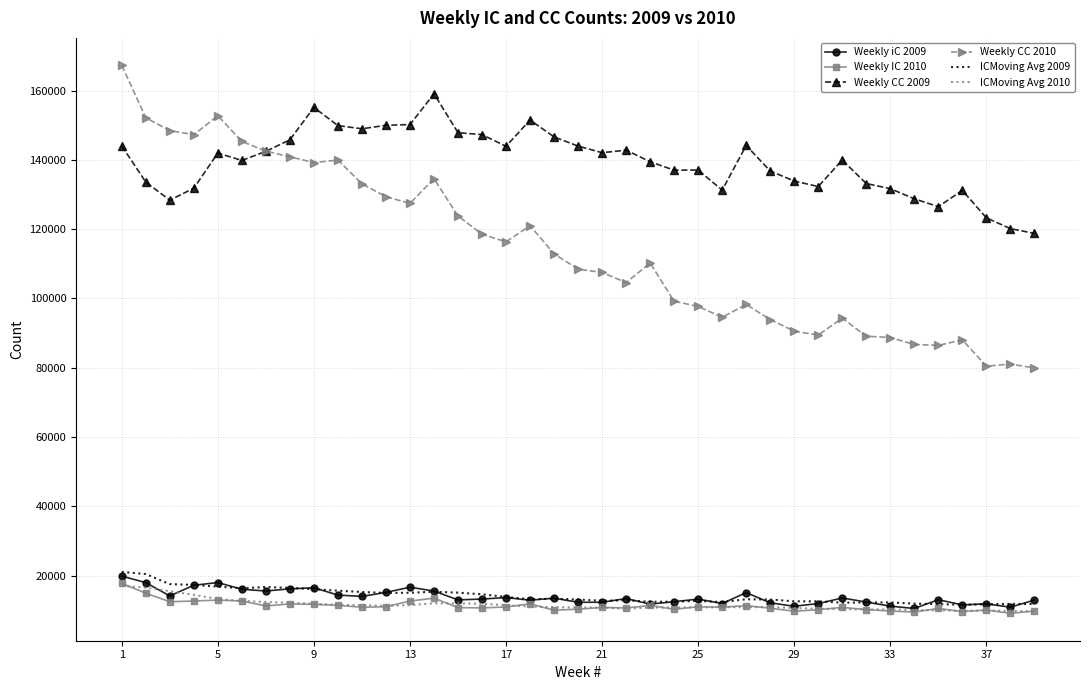

True or false: Weekly IC 2010 and Weekly CC 2010 intersect in this chart.

False